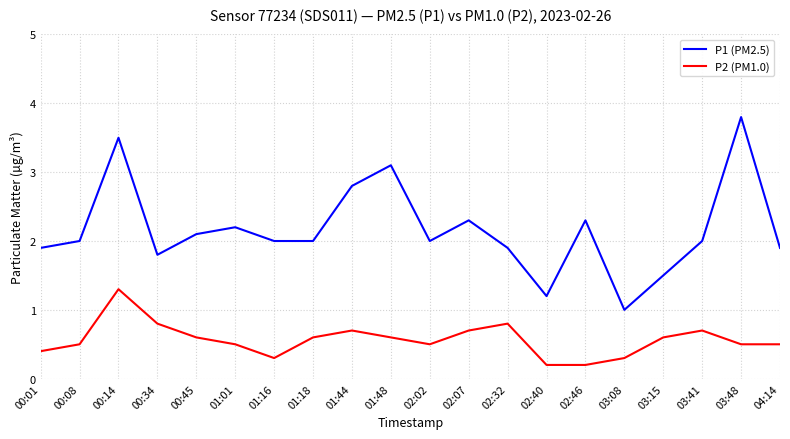

True or false: P1 (PM2.5) and P2 (PM1.0) intersect in this chart.

False